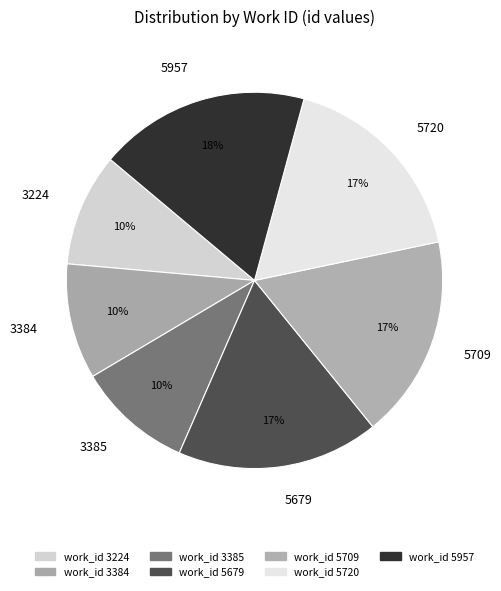

Which has a higher value, 5679 or 5957?

5957